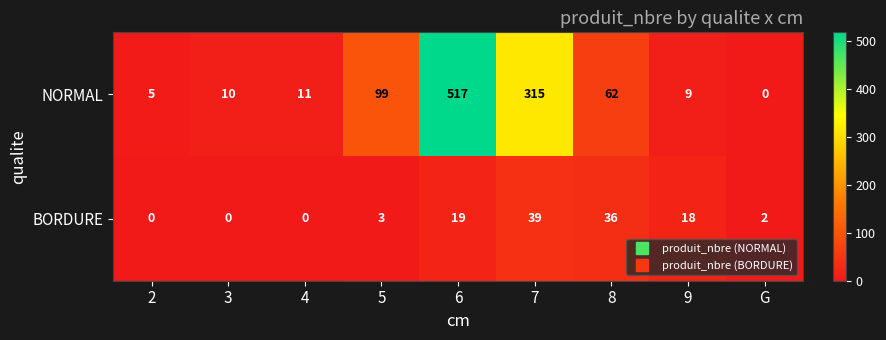

Reading left to right, list all the values displayed in this chart.

NORMAL: 5	10	11	99	517	315	62	9	0
BORDURE: 0	0	0	3	19	39	36	18	2